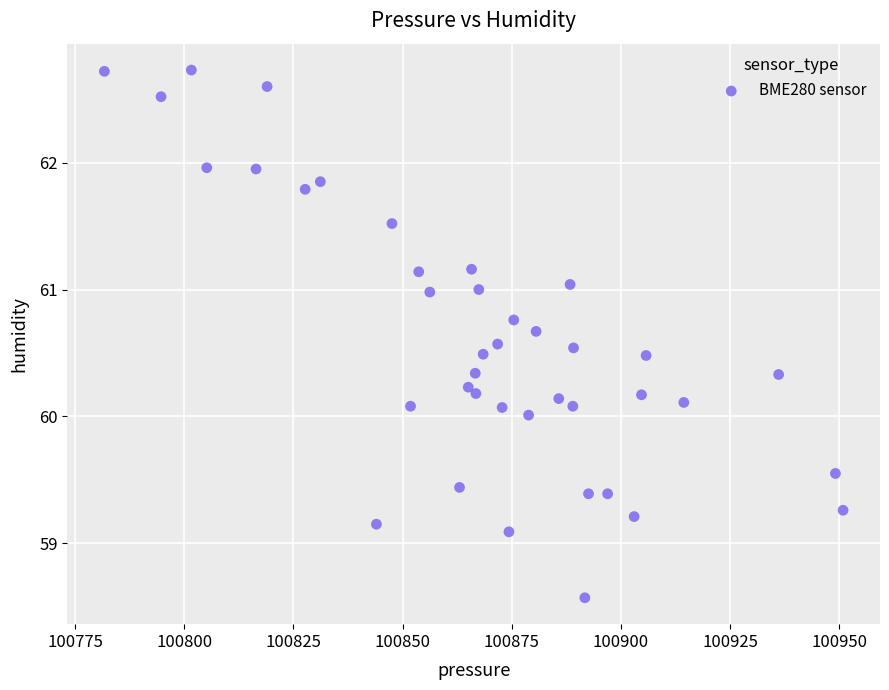

What is the range of Y values (max minus min)?

4.2